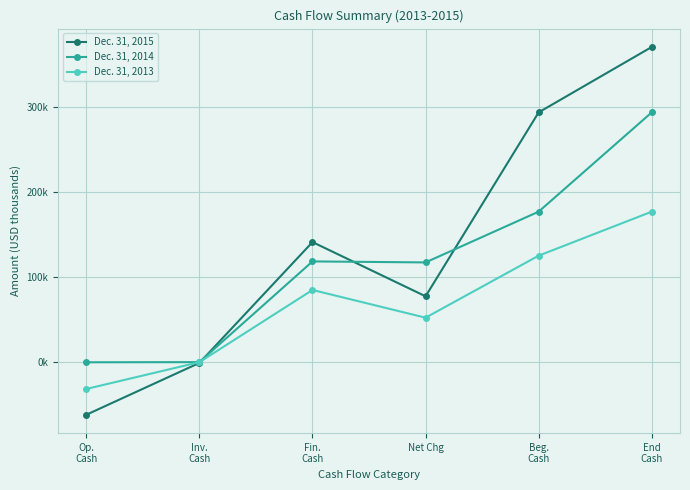

At which category does the chart reach its minimum across all series?

Op.
Cash